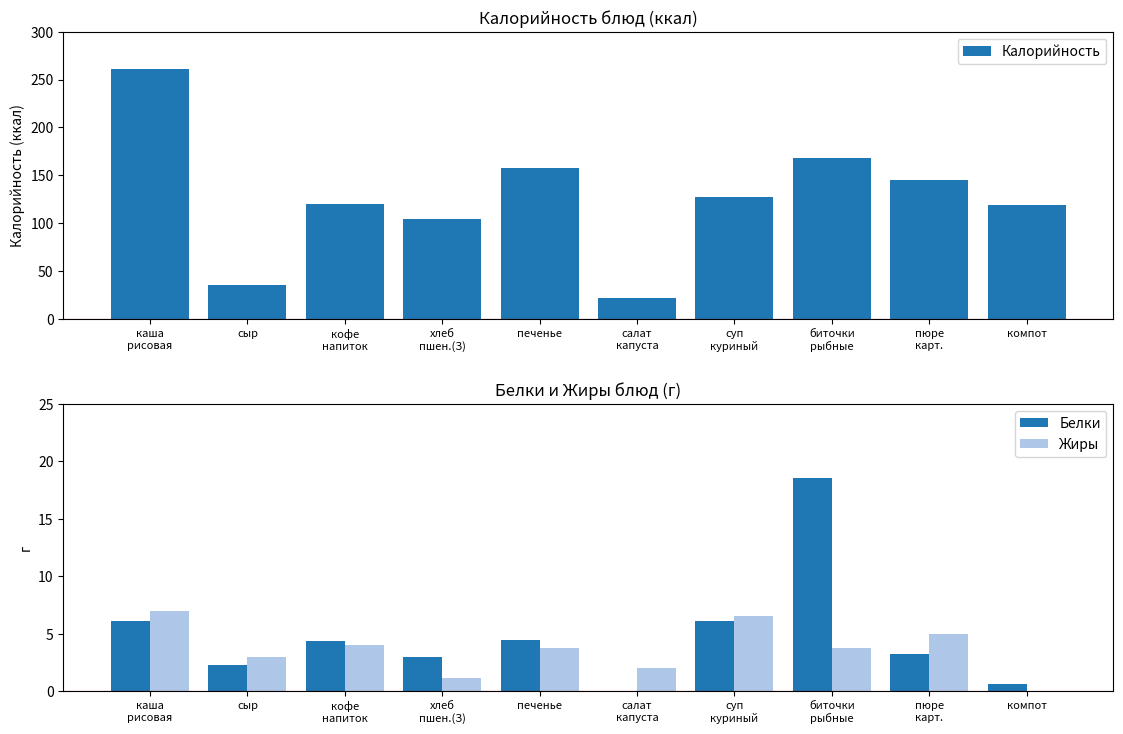

What value does the Жиры series have at каша
рисовая?

6.9